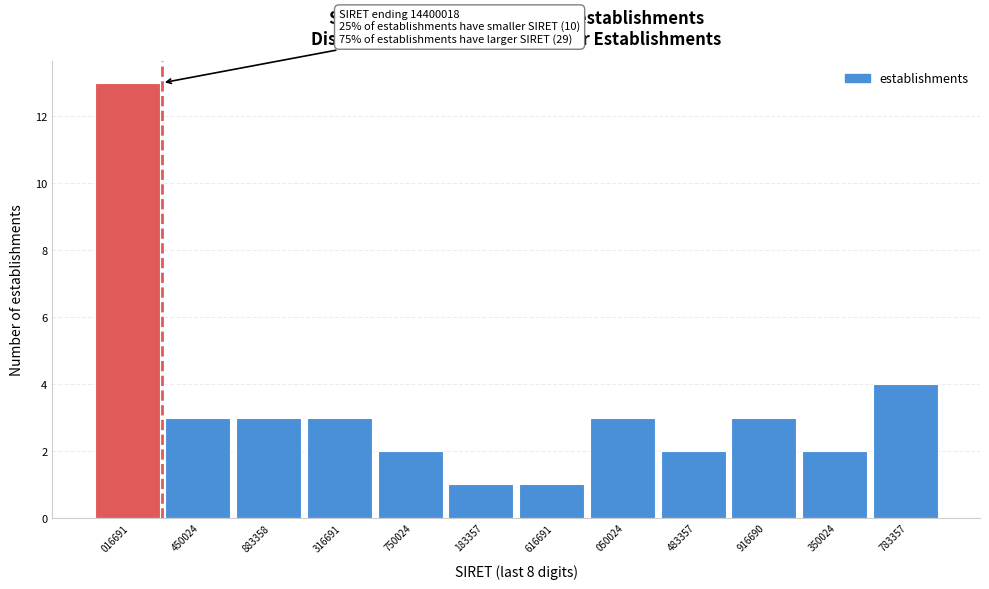

Reading right to left, list all the values displayed in this chart.

4	2	3	2	3	1	1	2	3	3	3	13